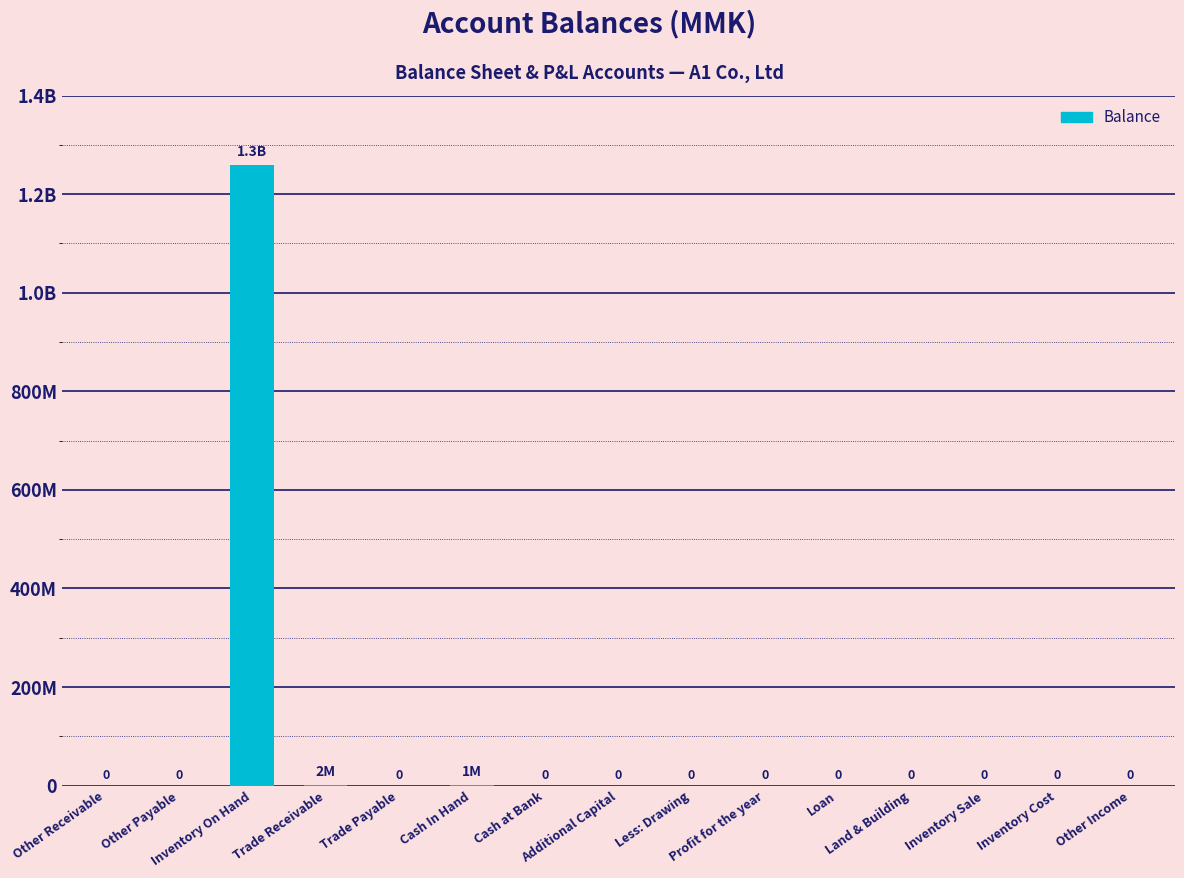

Are the bars horizontal?

No